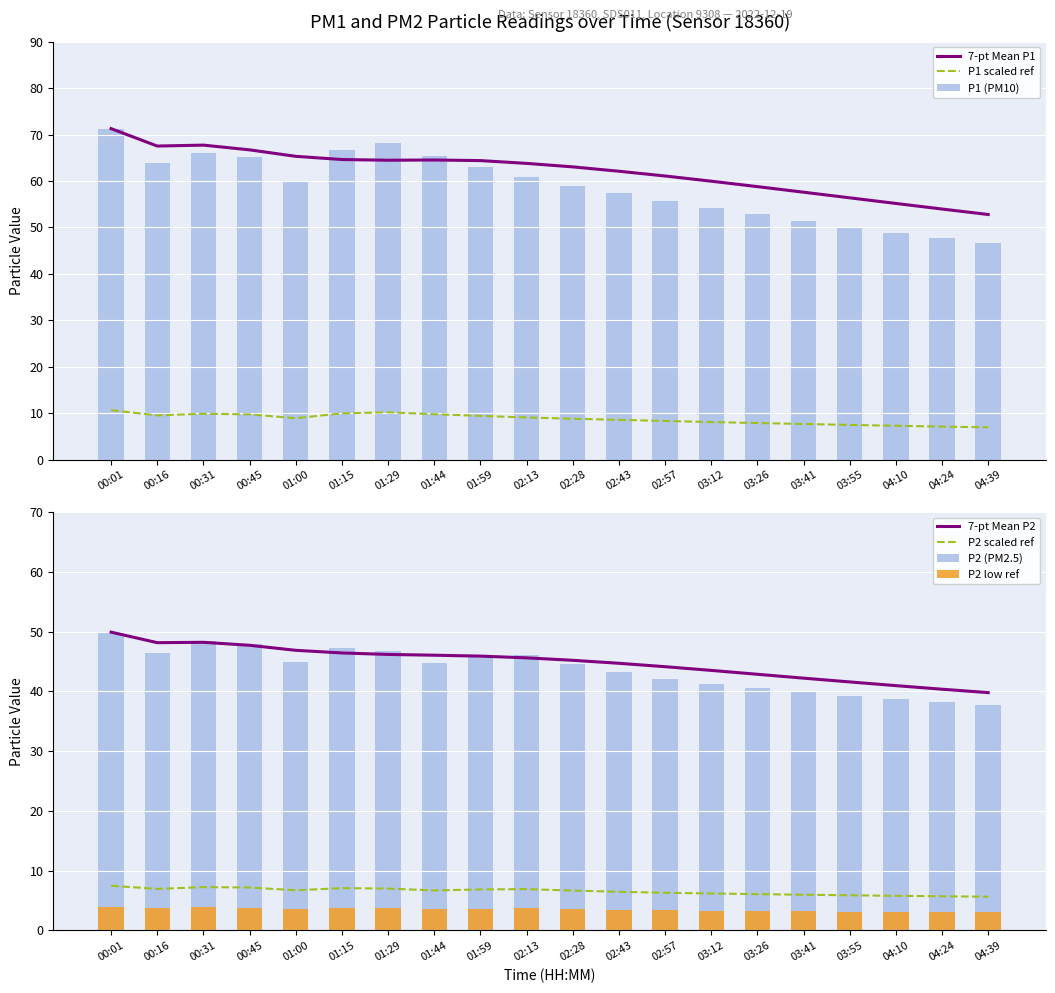

Where is P2 nearest to the value 6?

03:41